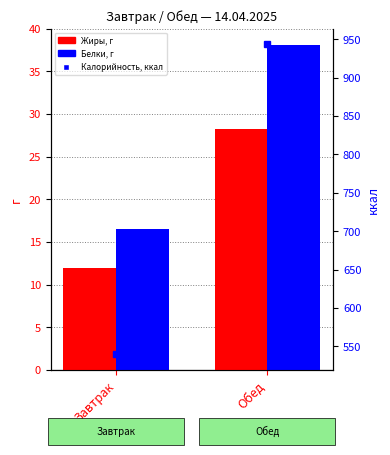

Which series has the largest total across all categories?

Калорийность